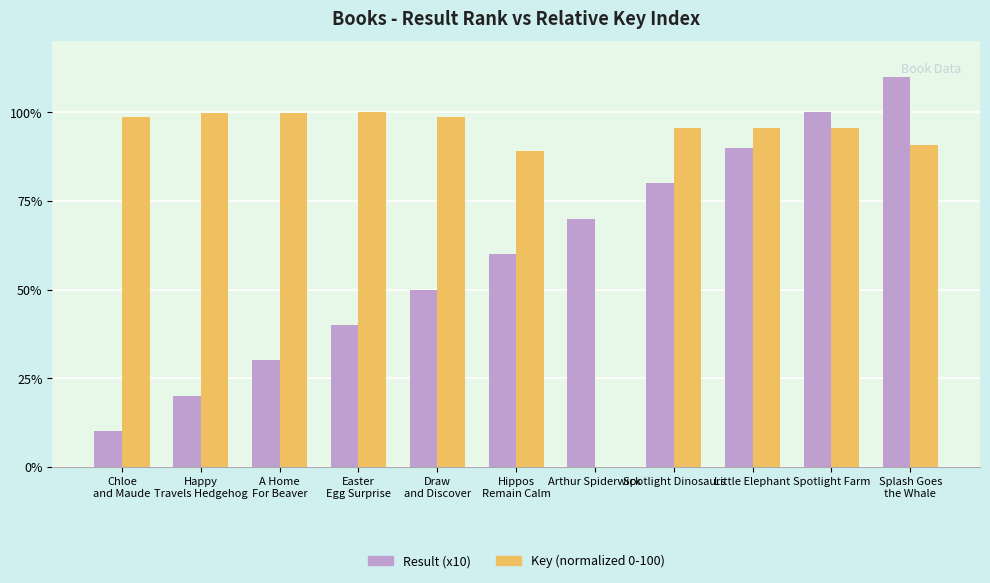

Are the bars horizontal?

No